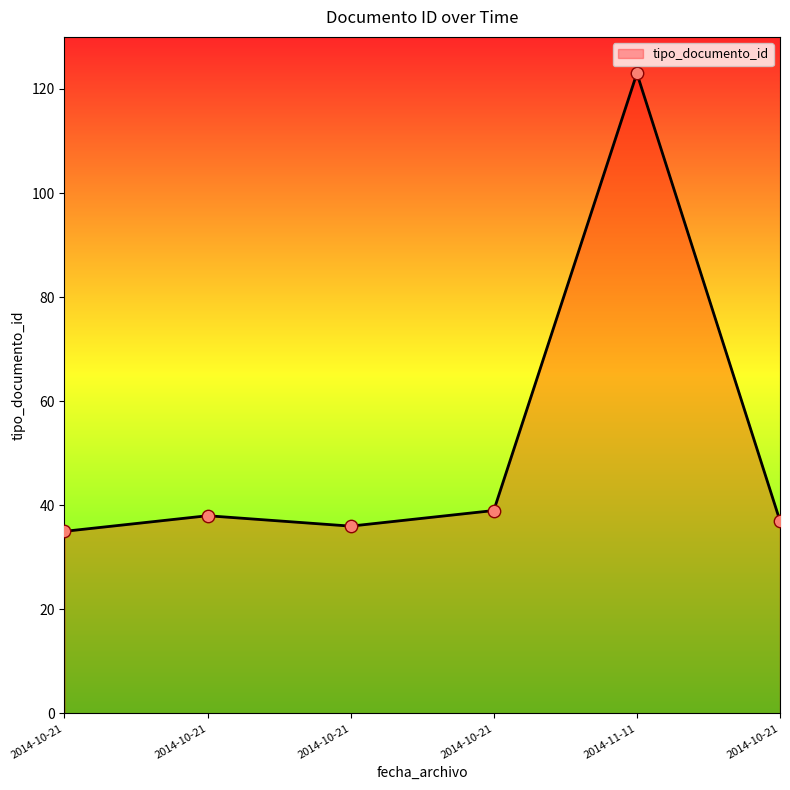

Between 2014-10-21 and 2014-10-21, which is larger?

2014-10-21